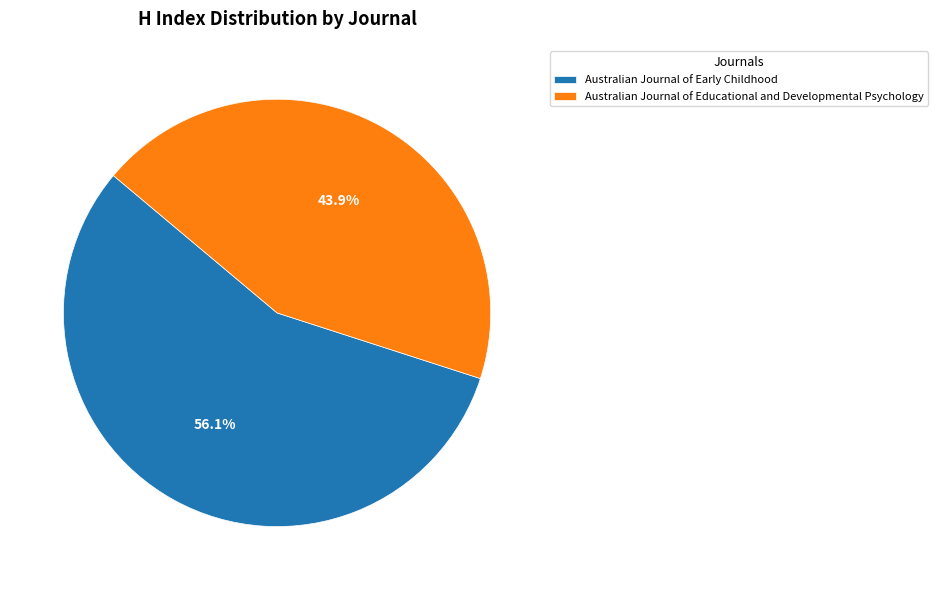

What is the ratio of the value at Australian Journal of Educational and Developmental Psychology to the value at Australian Journal of Early Childhood?

0.8